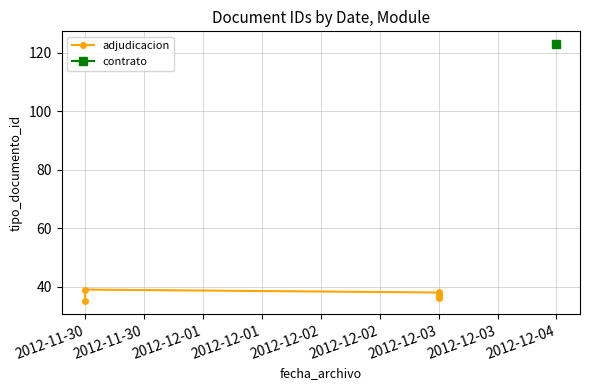

How many values are below 37?

2